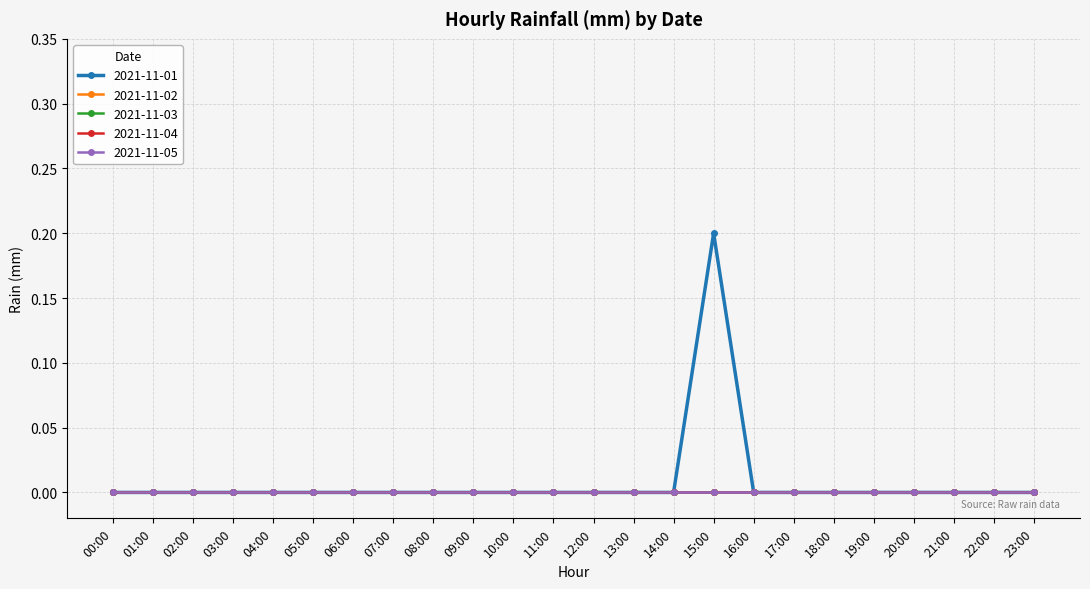

Is the value of 2021-11-03 at 10:00 greater than the value of 2021-11-02 at 12:00?

No